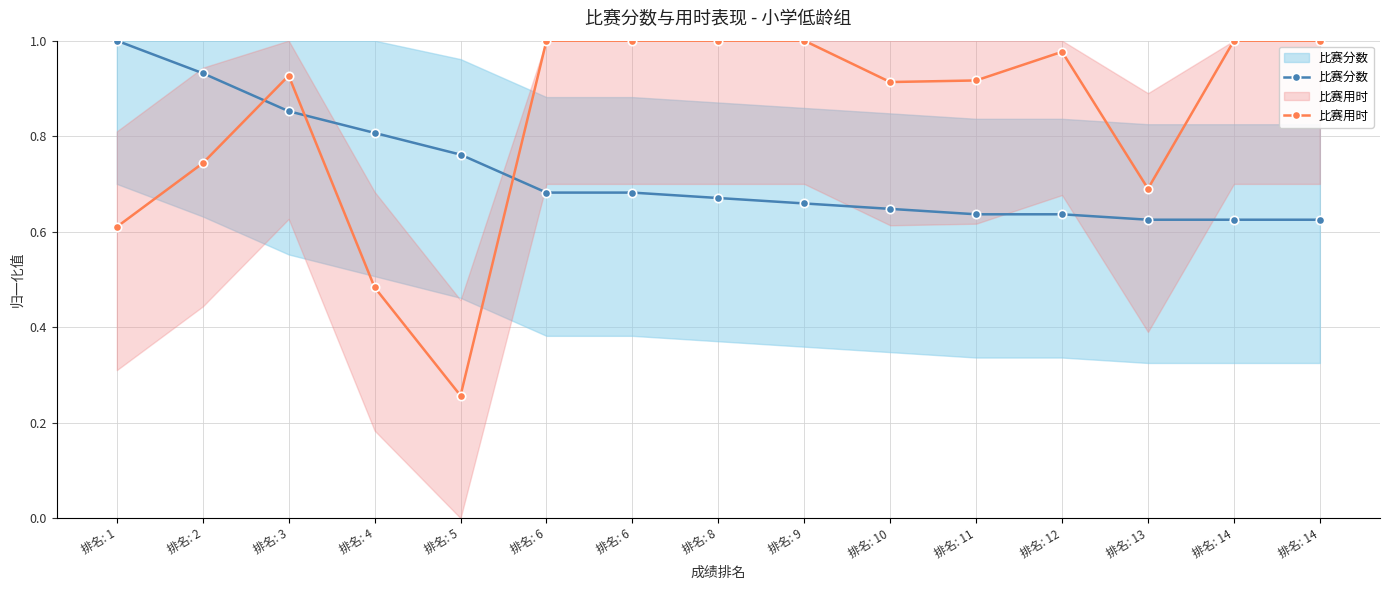

Which category has the highest value across all series?

排名: 1